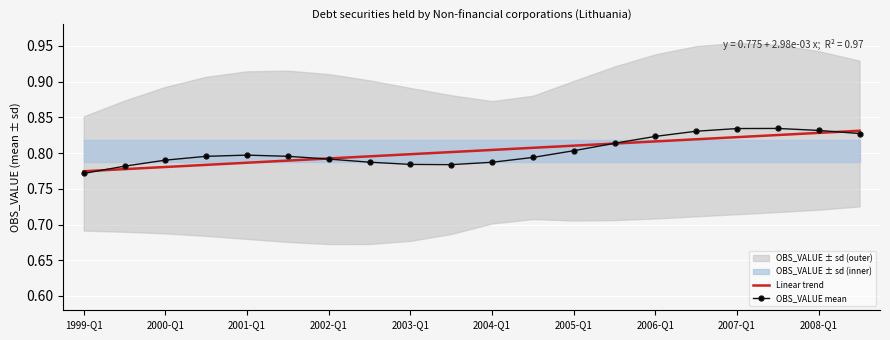

At which label is OBS_VALUE mean closest to 0?

1999-Q1